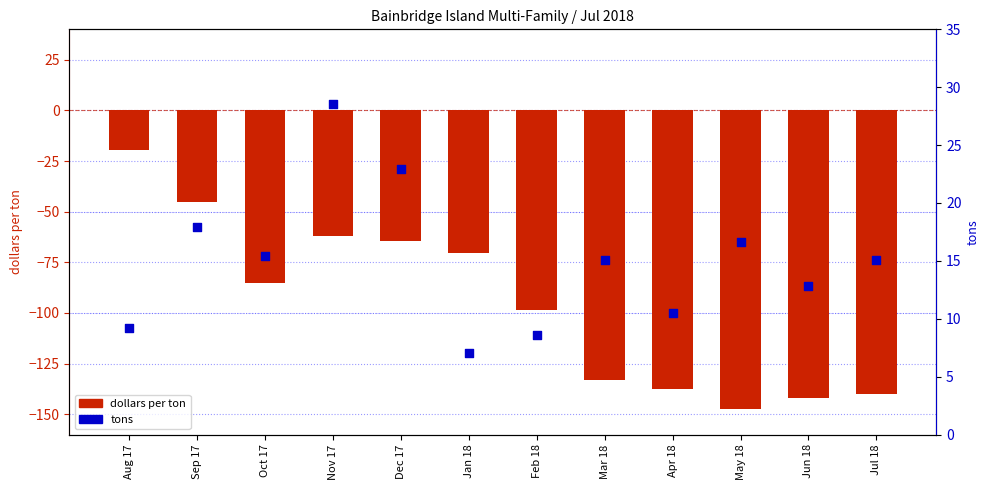

At how many categories does at least one series exceed -27?

12